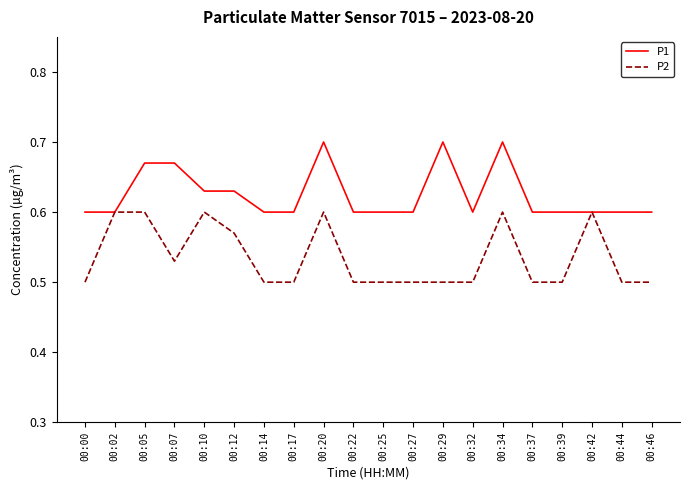

True or false: P1 has a value of 0.9 at 00:22.

False